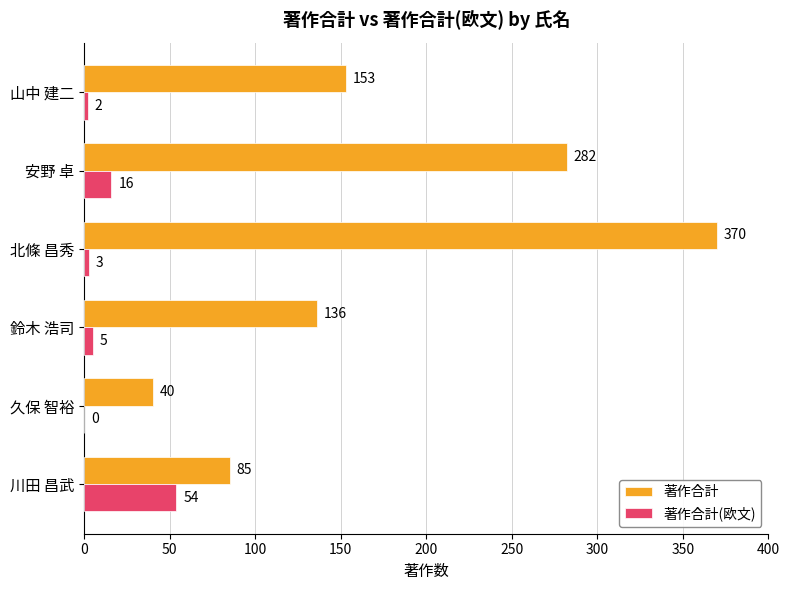

Which series has the largest total across all categories?

著作合計